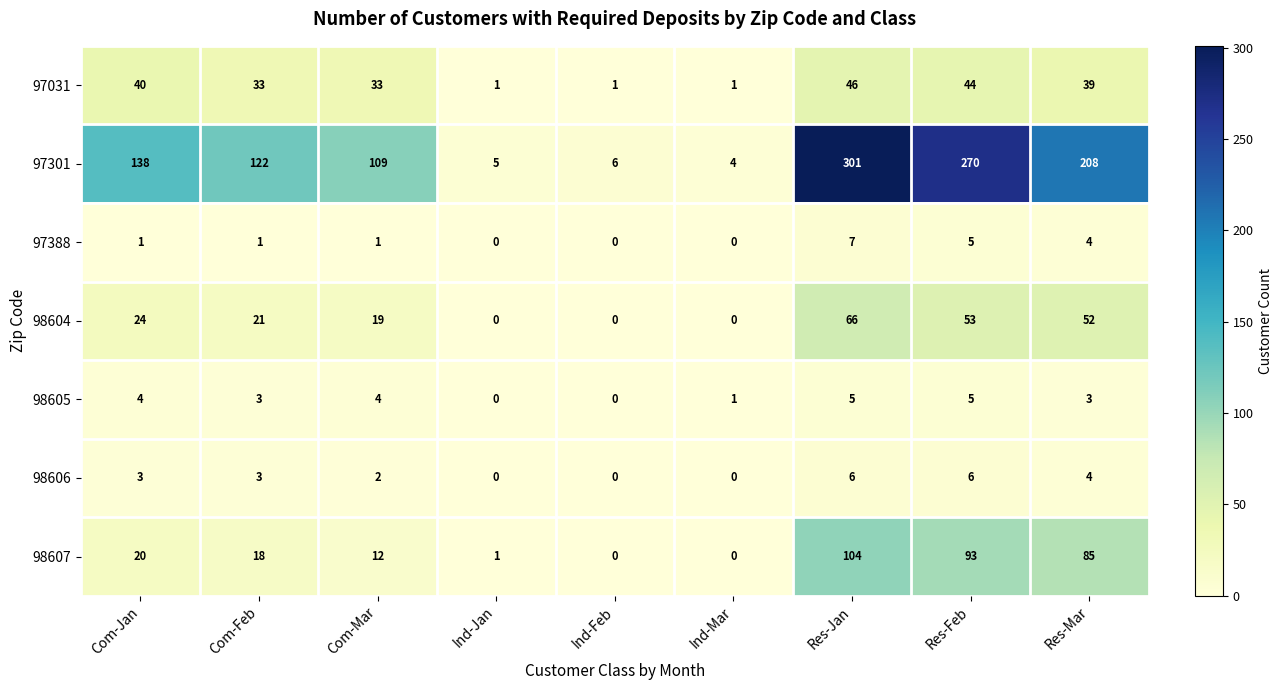

At which category is the sum across all series the highest?

Res-Jan